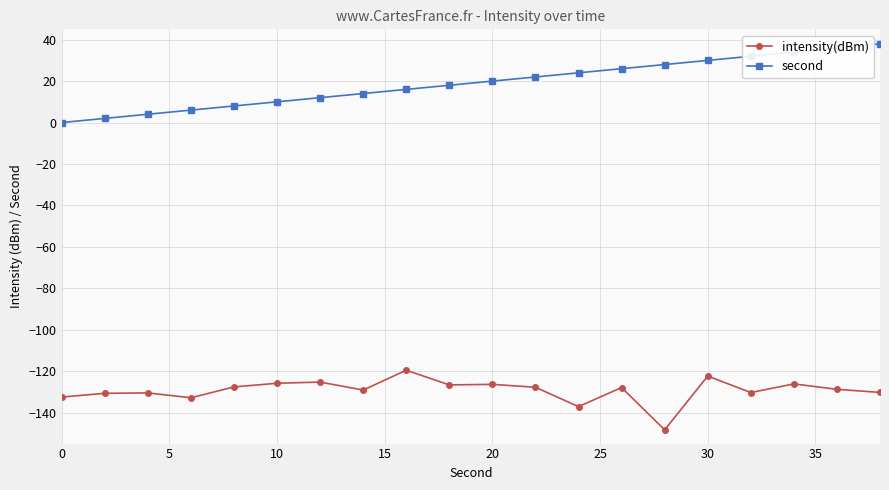

Which series has the largest total across all categories?

second